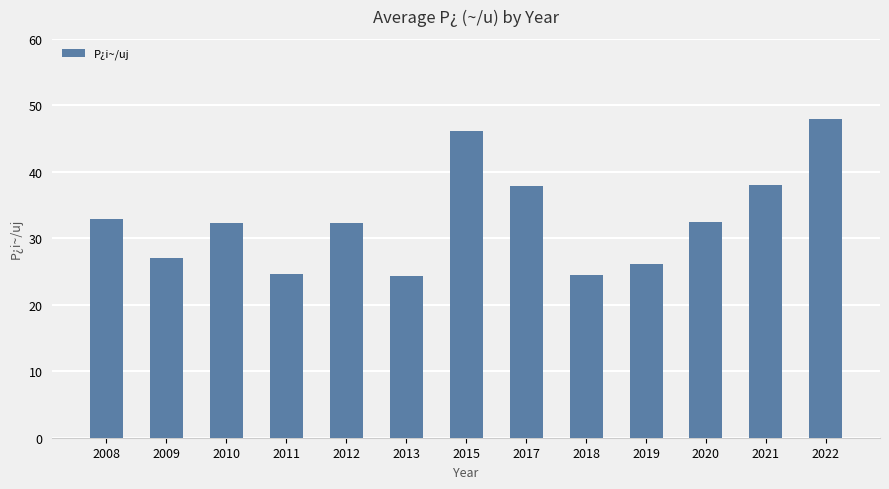

Does the chart contain stacked bars?

No